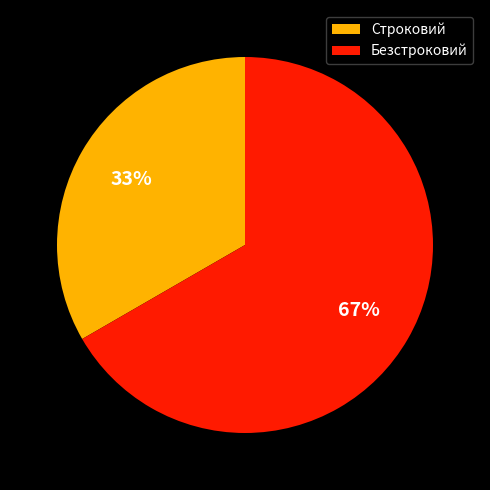

Is the sum of Безстроковий and Строковий greater than half?

Yes